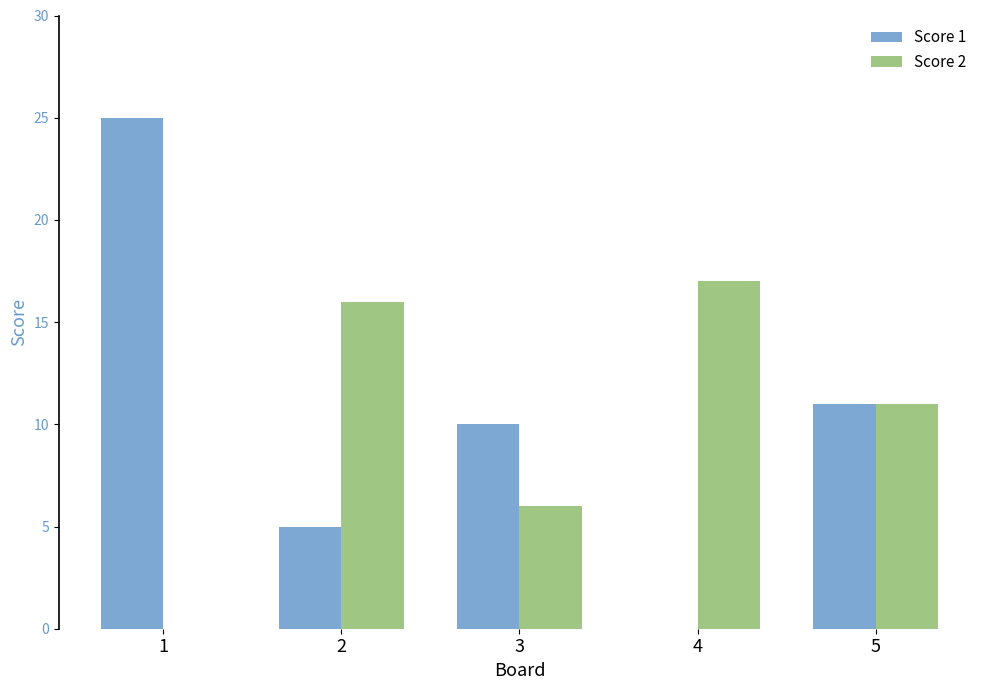

True or false: Score 2 has a value of -9 at 1.

False